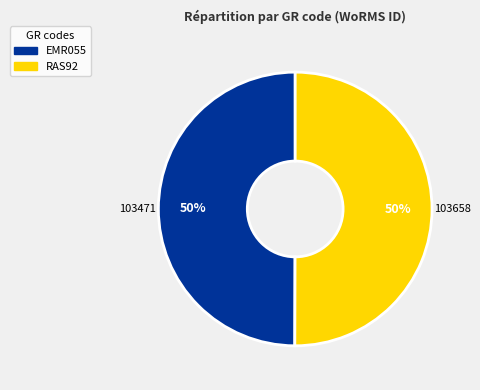

Approximately how many times larger is the value at EMR055 compared to RAS92?

1.0